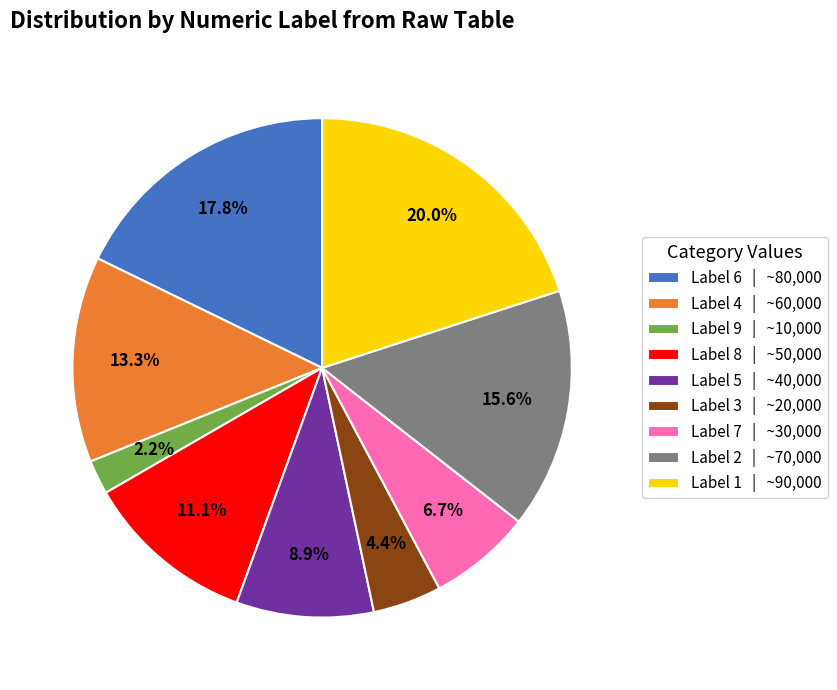

Rank the categories by value from lowest to highest.

Label 9 | ~10,000, Label 3 | ~20,000, Label 7 | ~30,000, Label 5 | ~40,000, Label 8 | ~50,000, Label 4 | ~60,000, Label 2 | ~70,000, Label 6 | ~80,000, Label 1 | ~90,000